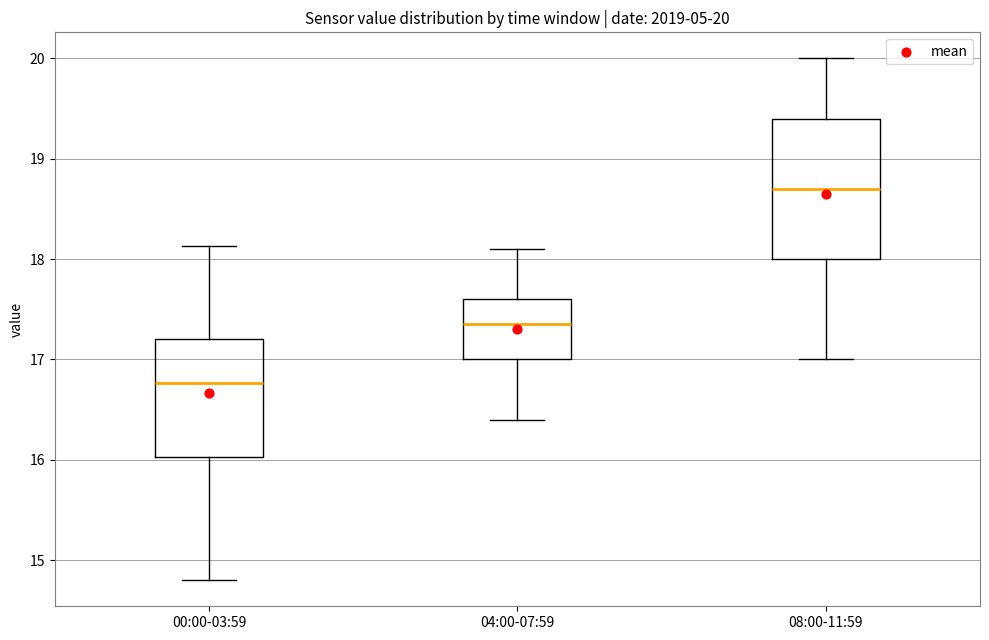

Which box's median line is the highest?

08:00-11:59